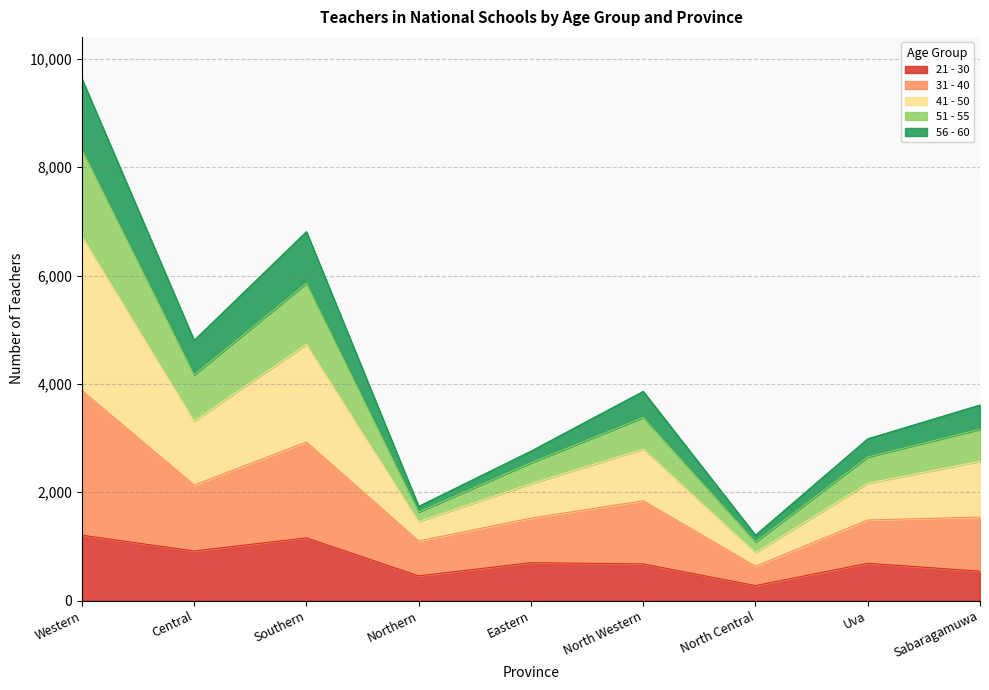

True or false: 31 - 40 has more than 2 interior local peaks.

False